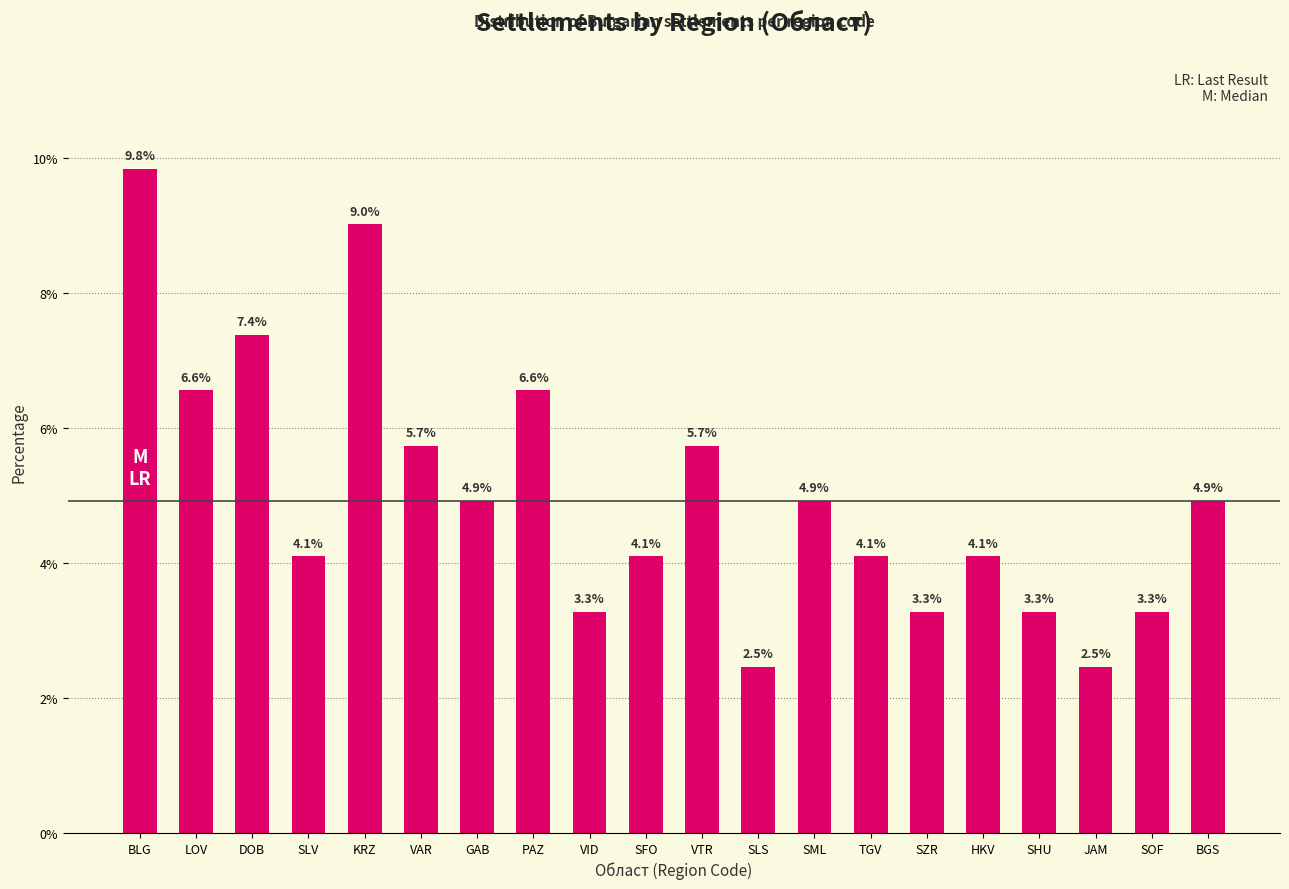

What is the smallest value displayed?

2.5